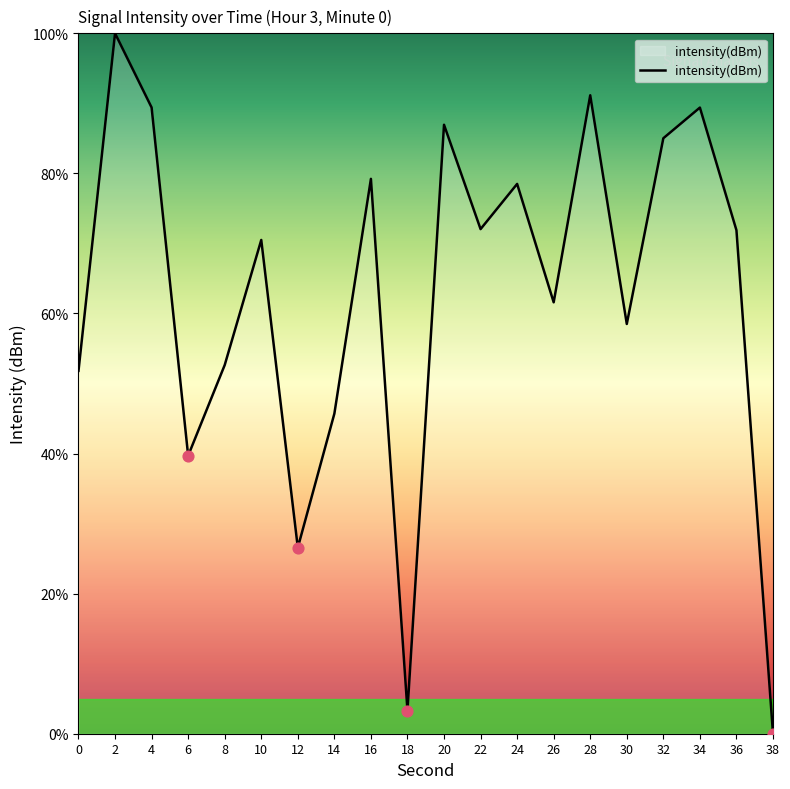

What is the change in value from 0 to 36?

+20.1